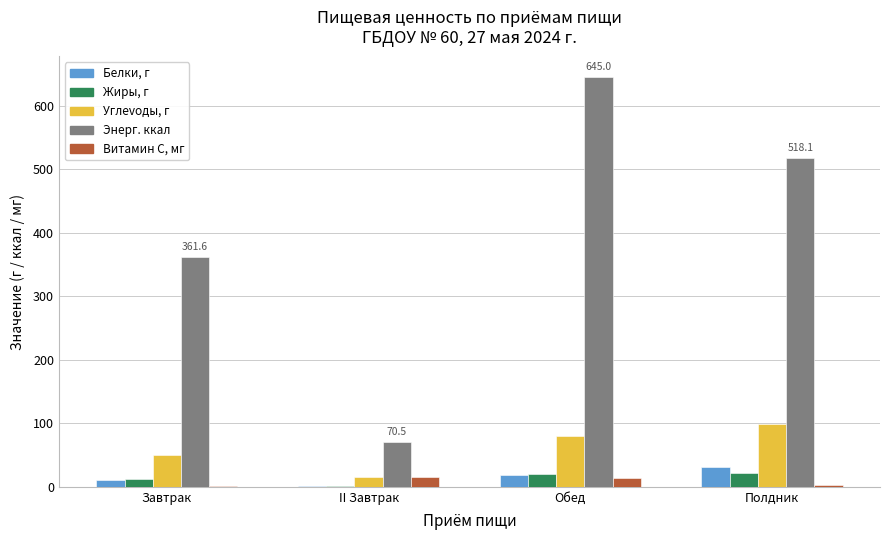

What is the total value across all series at Полдник?

671.1